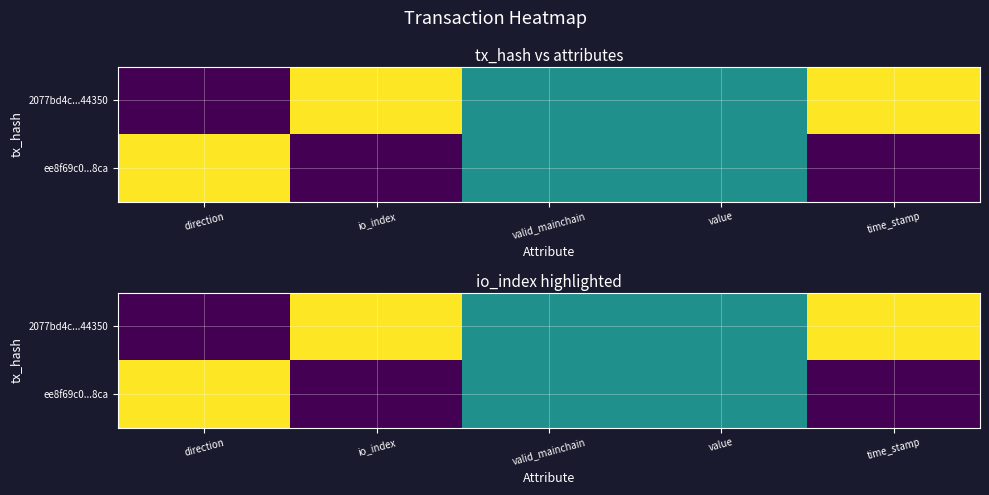

What is the spread (max minus min) of values at time_stamp?

1.0